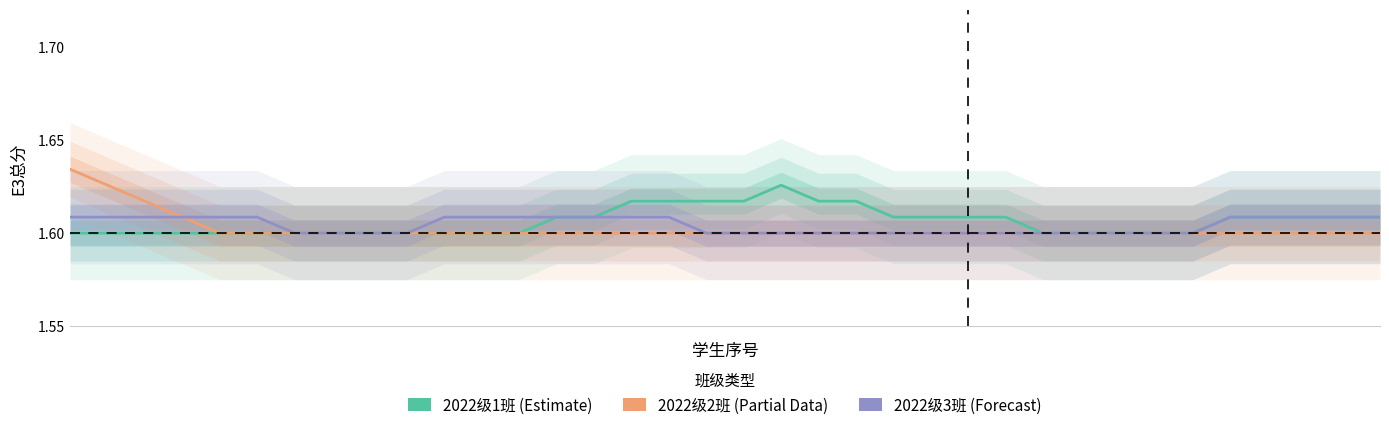

At which label does 2022级3班 (Forecast) reach its peak?

1